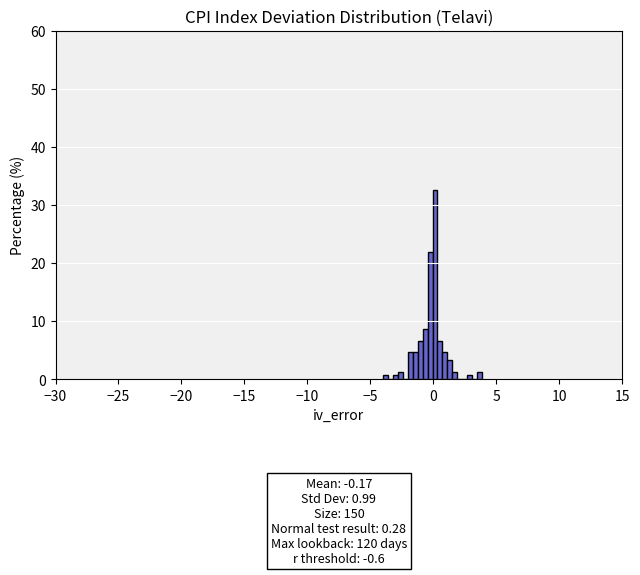

Around what value on the x-axis is the tallest bar? Give the approximate position of its centre, as read against the axis.

0.0